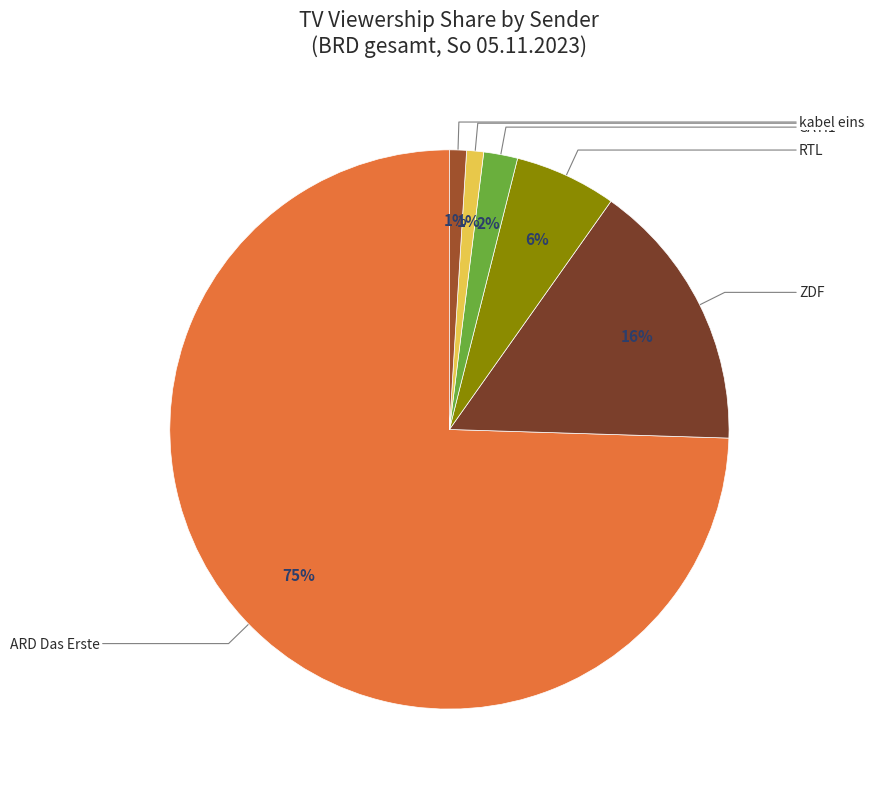

To the nearest percent, what is the average slice percentage?

17%